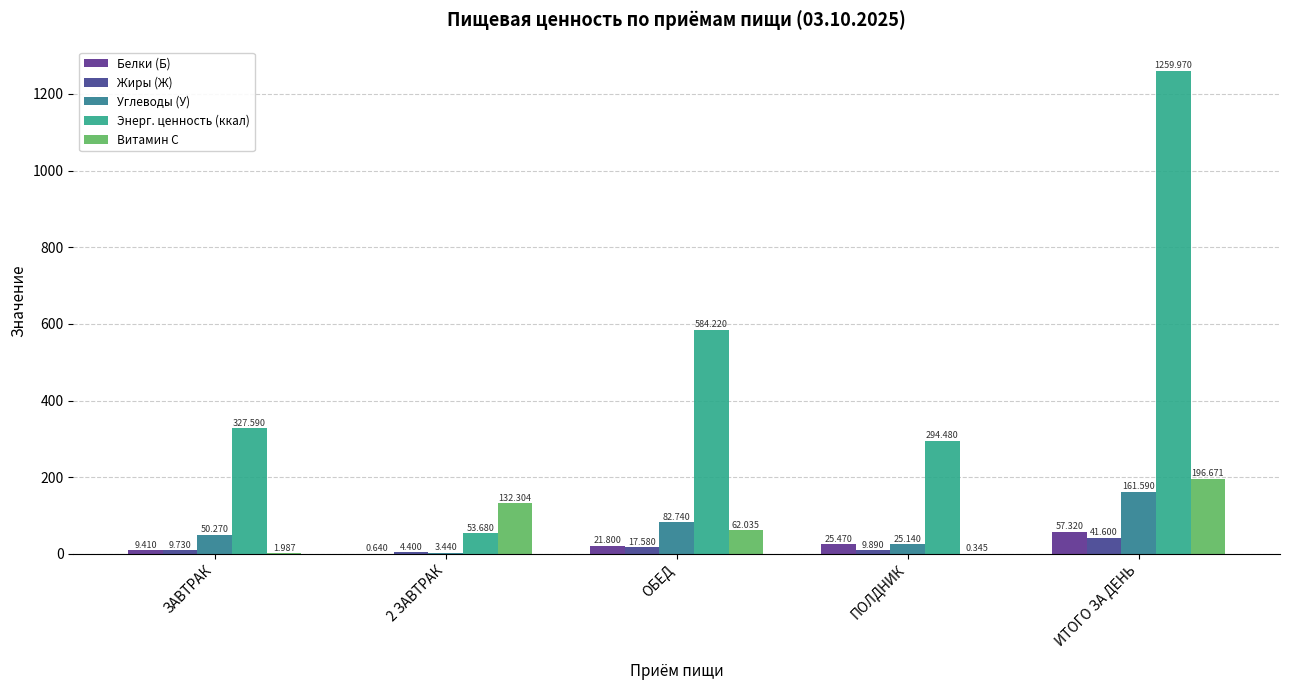

What is the lowest value of the Белки (Б) series?

0.6